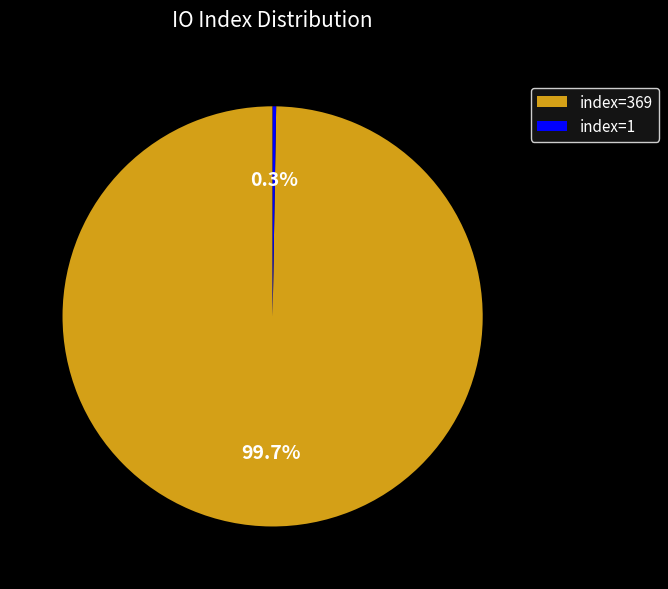

To the nearest percent, what is the difference between the largest and smallest slice percentages?

99%